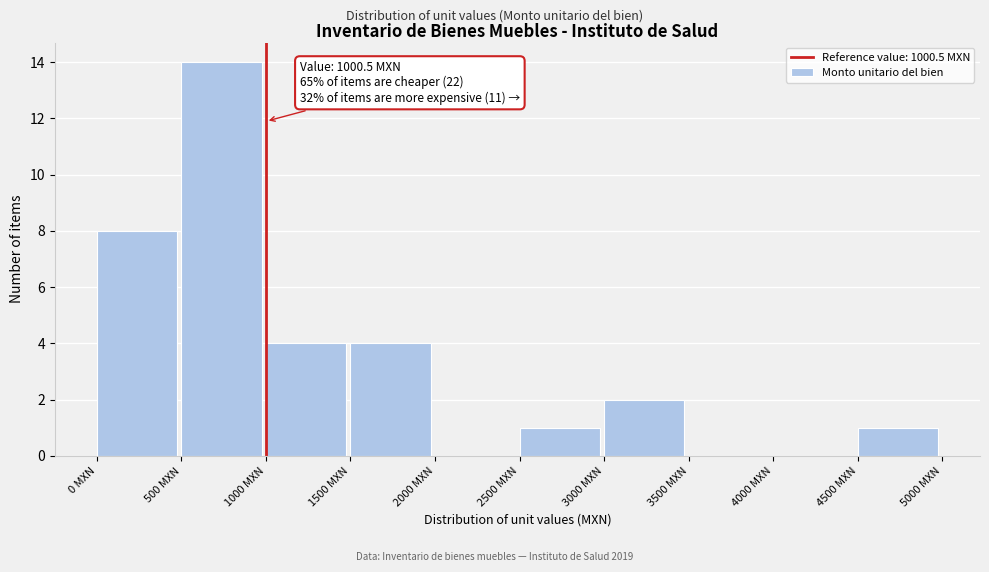

Over which range of the x-axis is the bar tallest?

500 to 1000